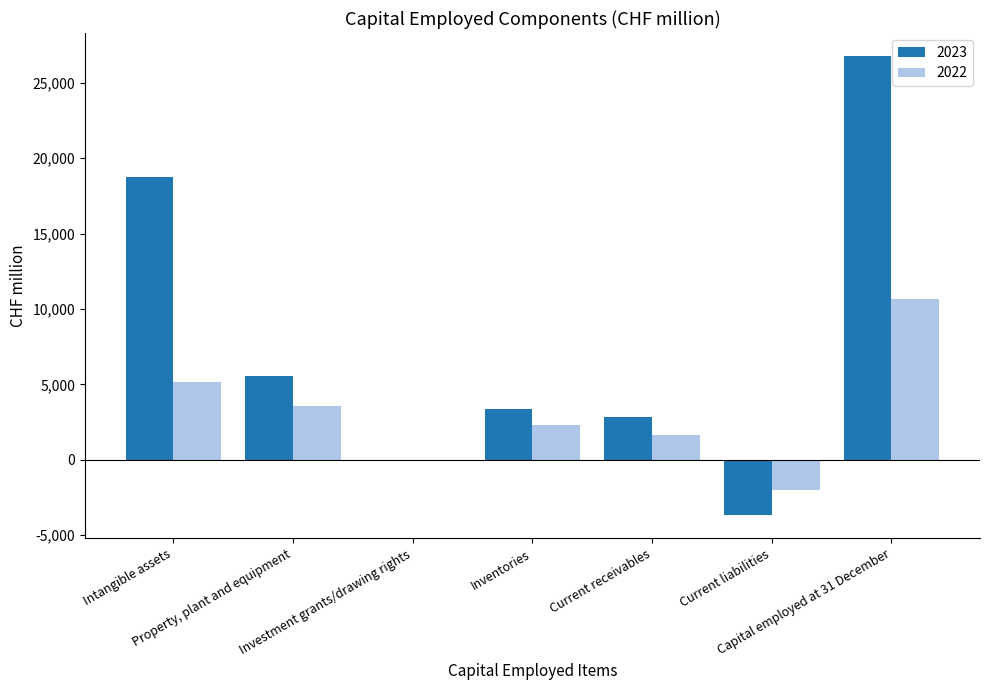

Which series has the largest total across all categories?

2023